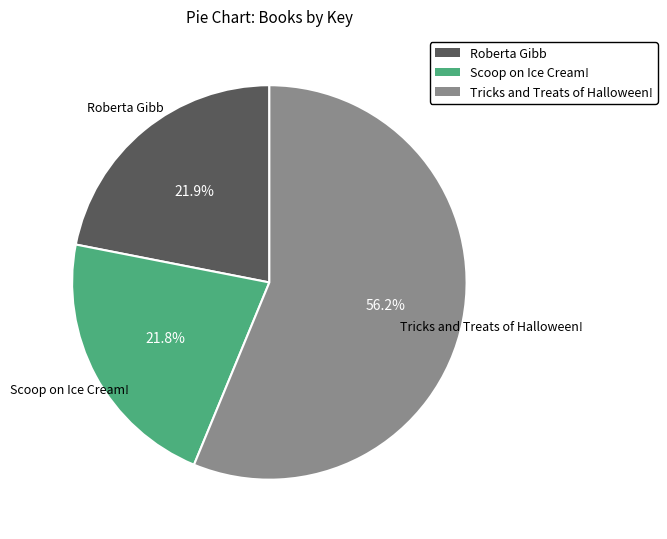

What percentage do Tricks and Treats of Halloween! and Scoop on Ice Cream! together represent?

78.1%